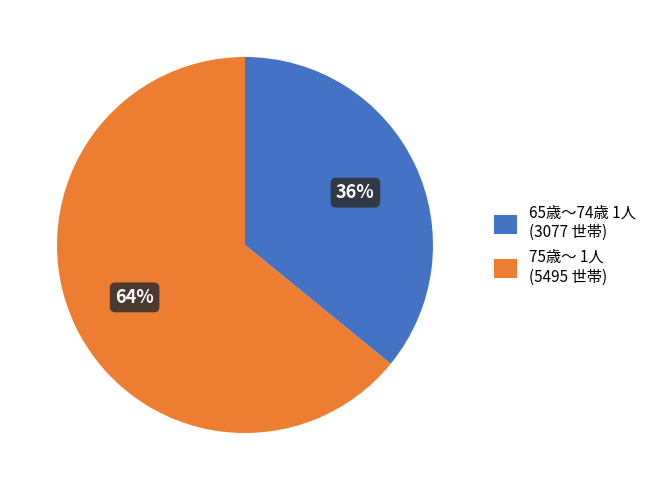

To the nearest percent, what is the difference between the largest and smallest slice percentages?

28%